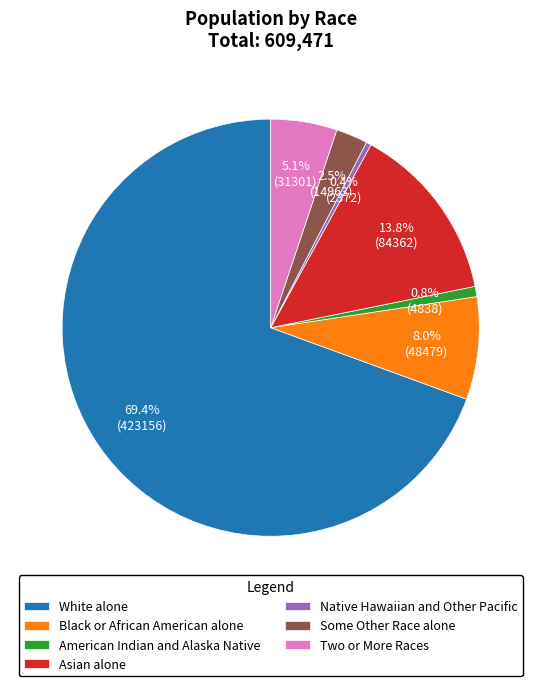

True or false: American Indian and Alaska Native accounts for 1% of the total.

True